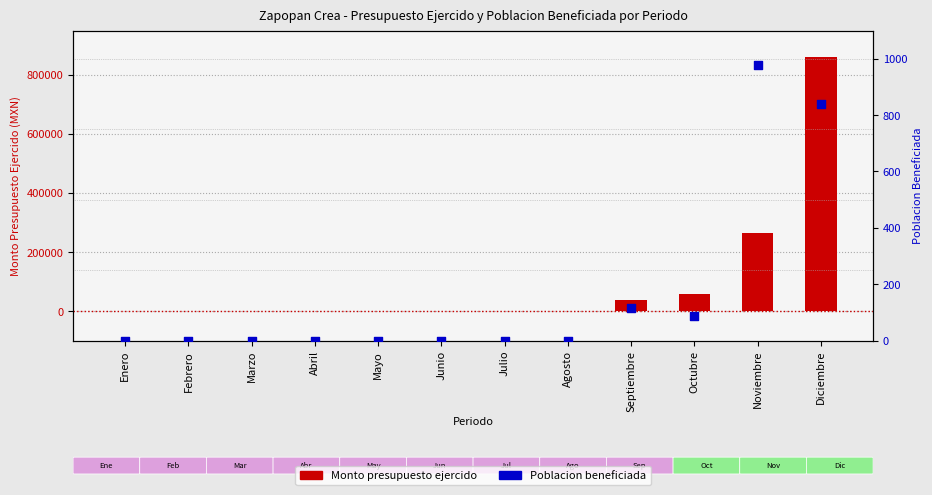

Which series has the largest Y range (max minus min)?

Monto presupuesto ejercido